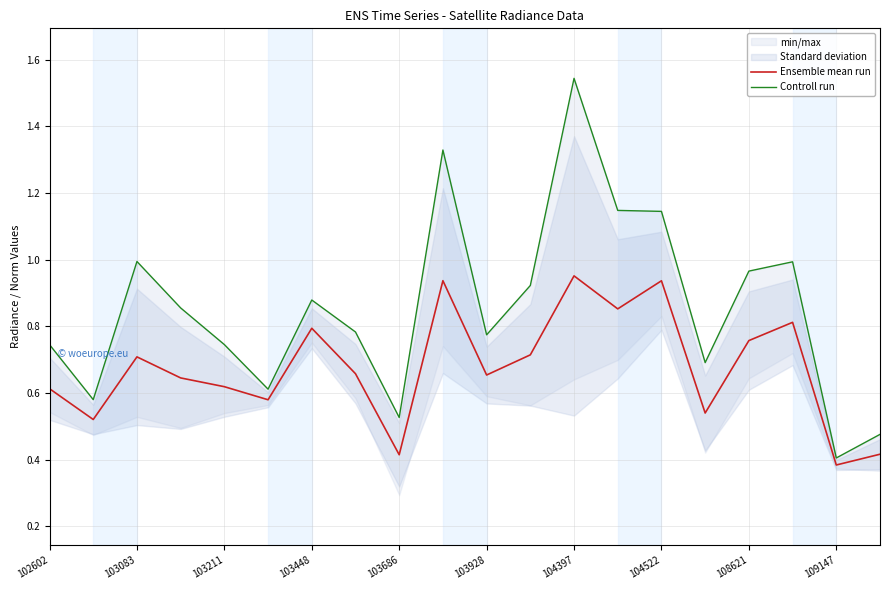

True or false: Controll run and Ensemble mean run cross at least once.

False